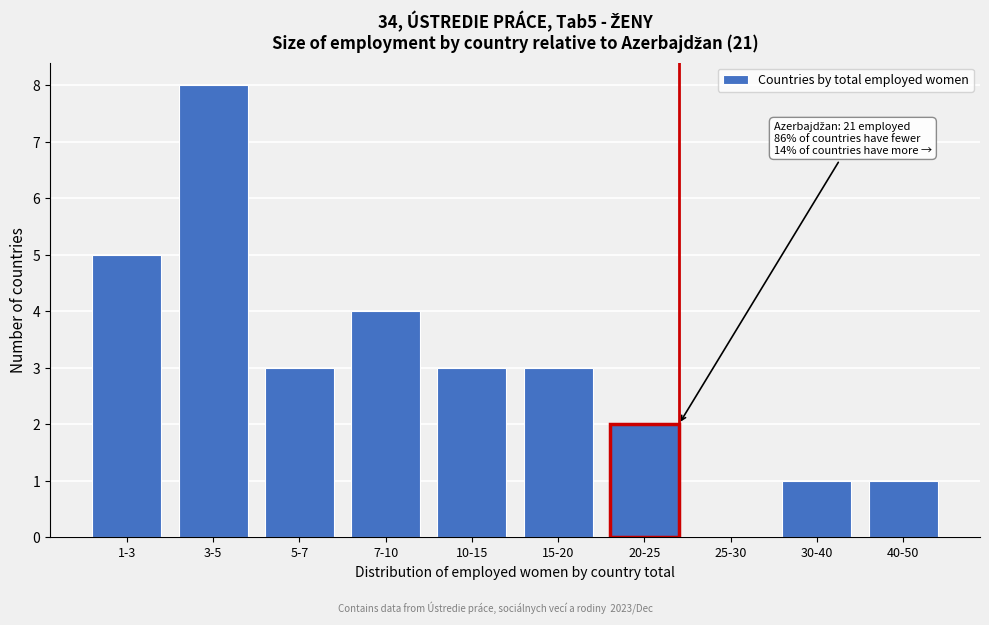

Reading left to right, transcribe all the data shown in this chart.

1-3=5	3-5=8	5-7=3	7-10=4	10-15=3	15-20=3	20-25=2	25-30=0	30-40=1	40-50=1